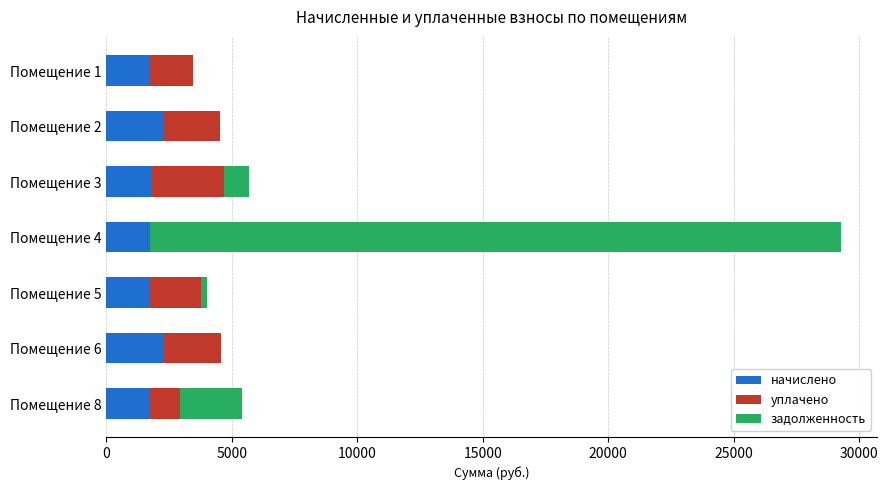

At which category is the sum across all series the highest?

Помещение 4